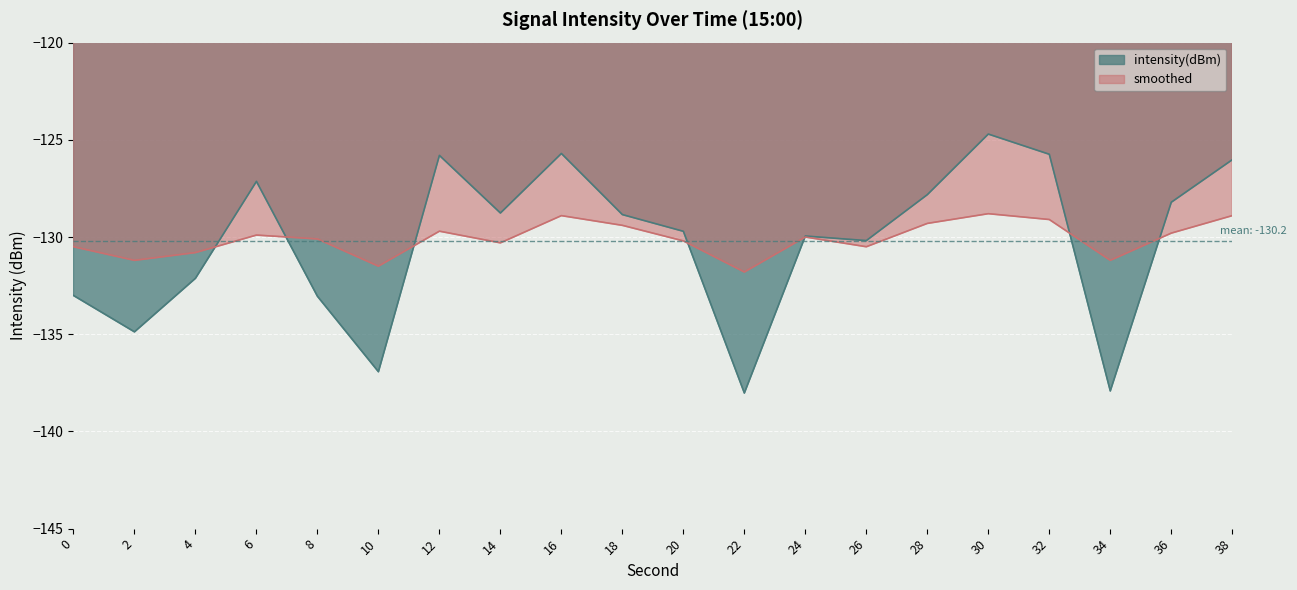

What is the difference between the smoothed values at 32 and 14?

1.2